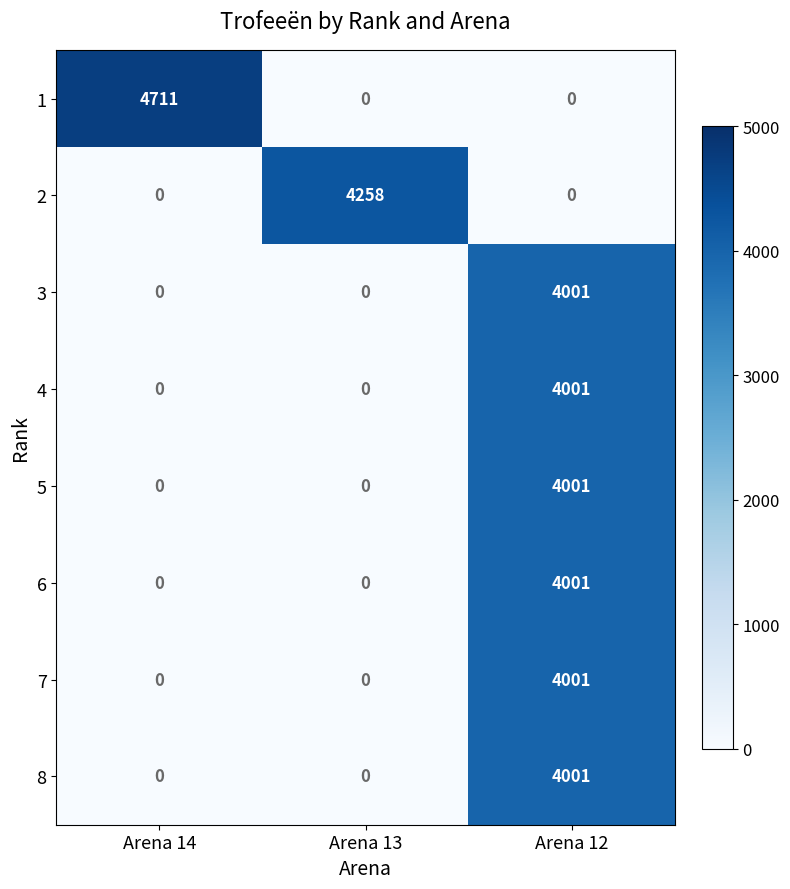

Reading left to right, extract all data points from this chart.

1: 4711	0	0
2: 0	4258	0
3: 0	0	4001
4: 0	0	4001
5: 0	0	4001
6: 0	0	4001
7: 0	0	4001
8: 0	0	4001